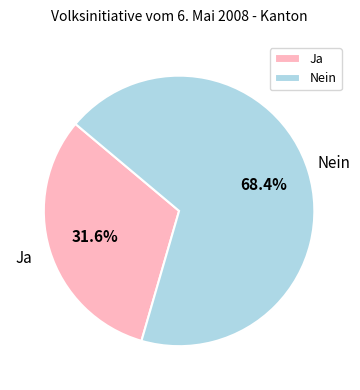

Which slice represents more than half of the pie?

Nein